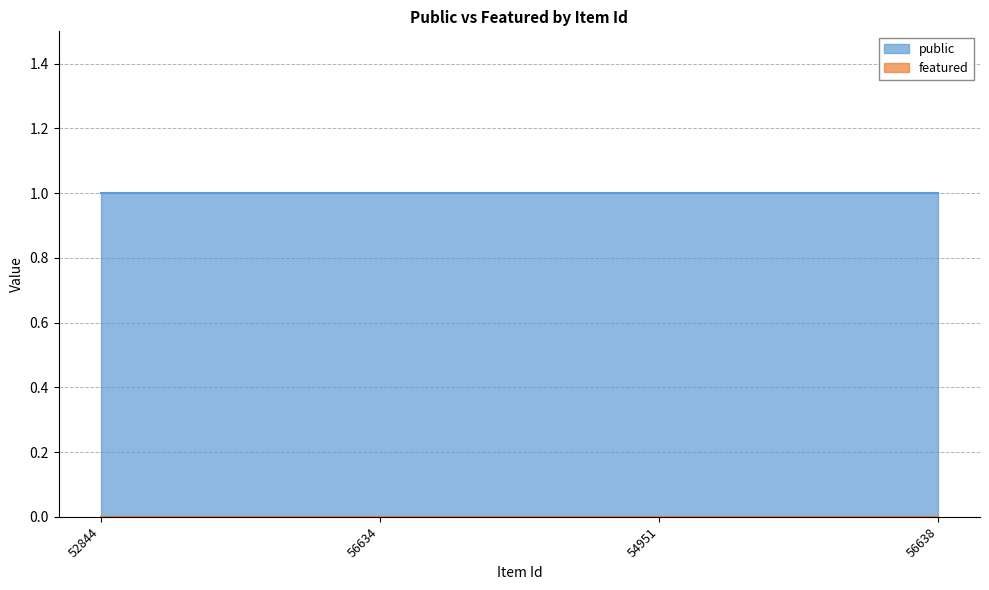

What is the spread (max minus min) of values at 54951?

1